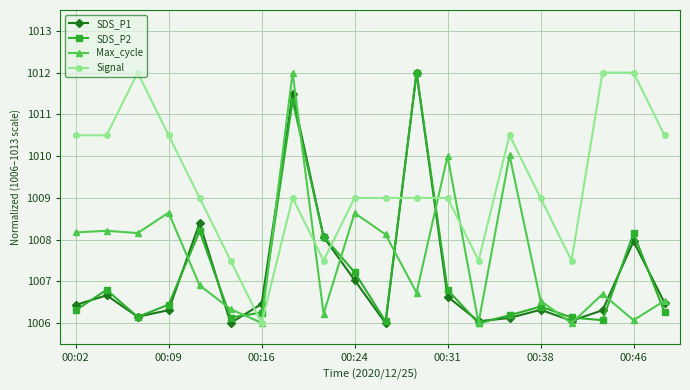

How many times do SDS_P2 and Signal cross each other?

4